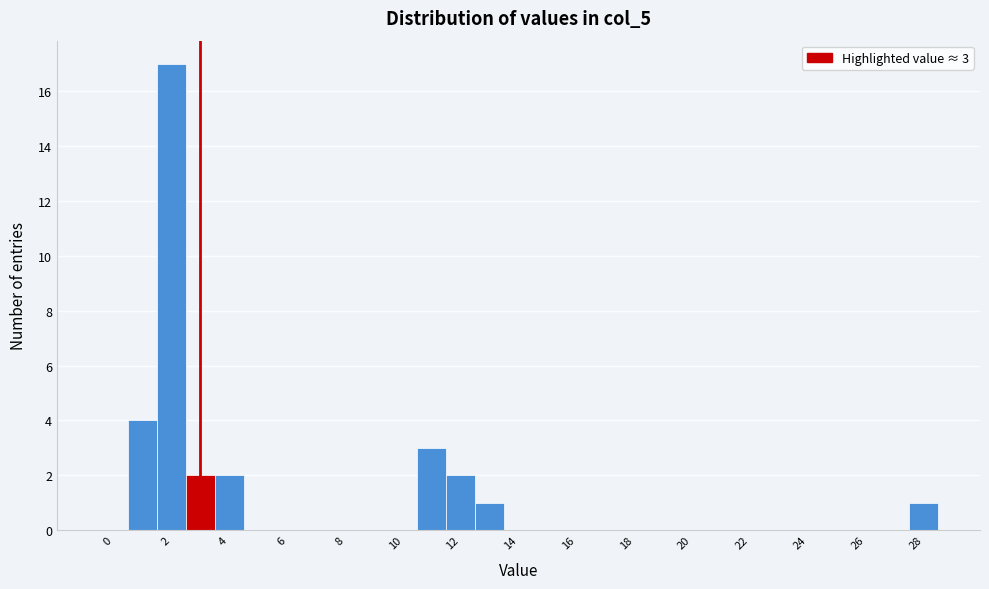

Which range on the x-axis has the tallest bar?

1.5 to 2.5